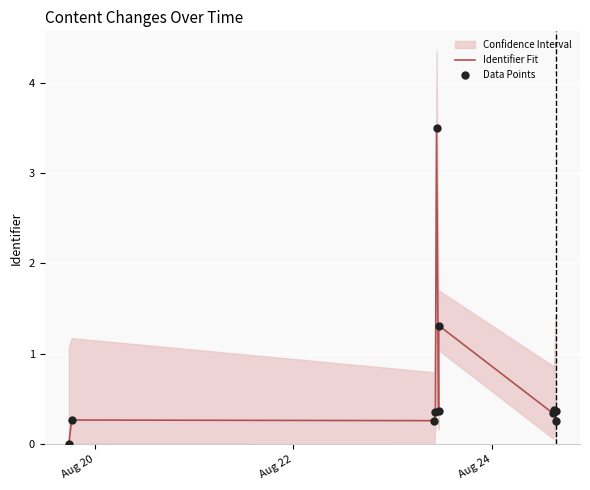

Is the value of Identifier Fit at 10 greater than the value of Data Points at 6?

No